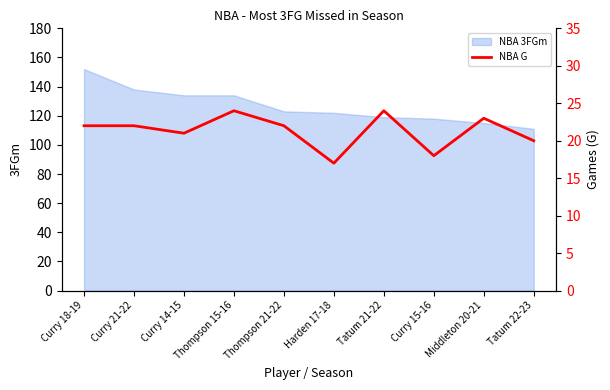

The NBA 3FGm series shows 64 at Curry 15-16. True or false?

False